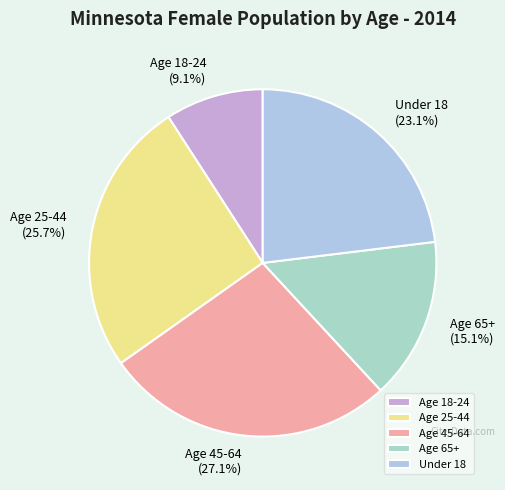

Is it true that Age 25-44 is 36% of the pie?

False